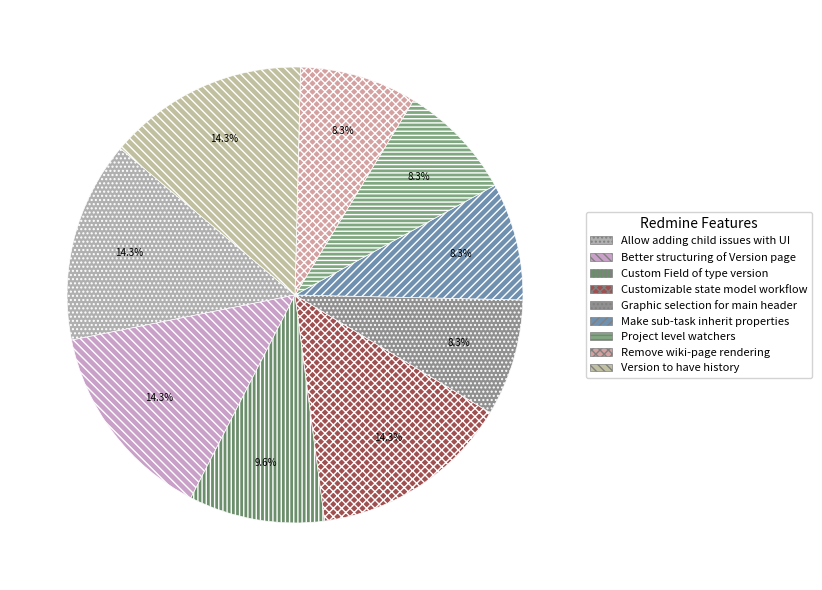

Count the number of slices in the pie.

9